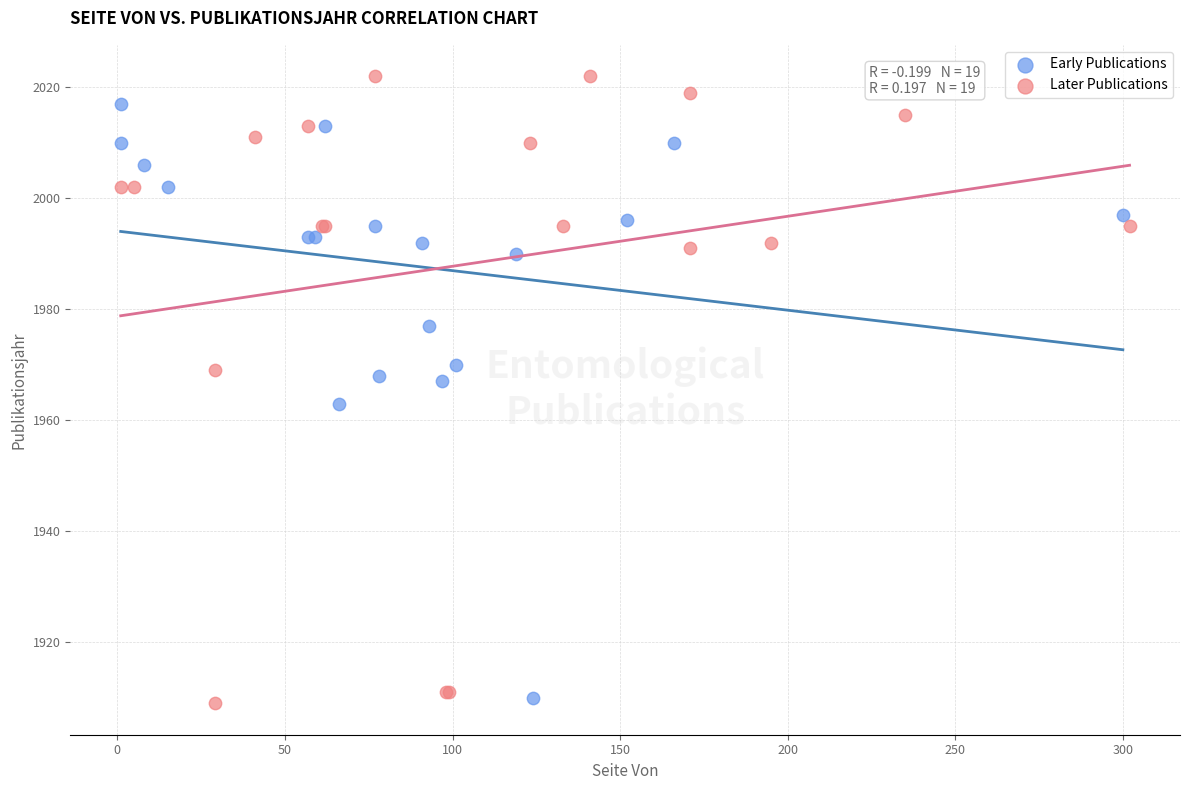

Which series contains the highest Y value?

Later Publications